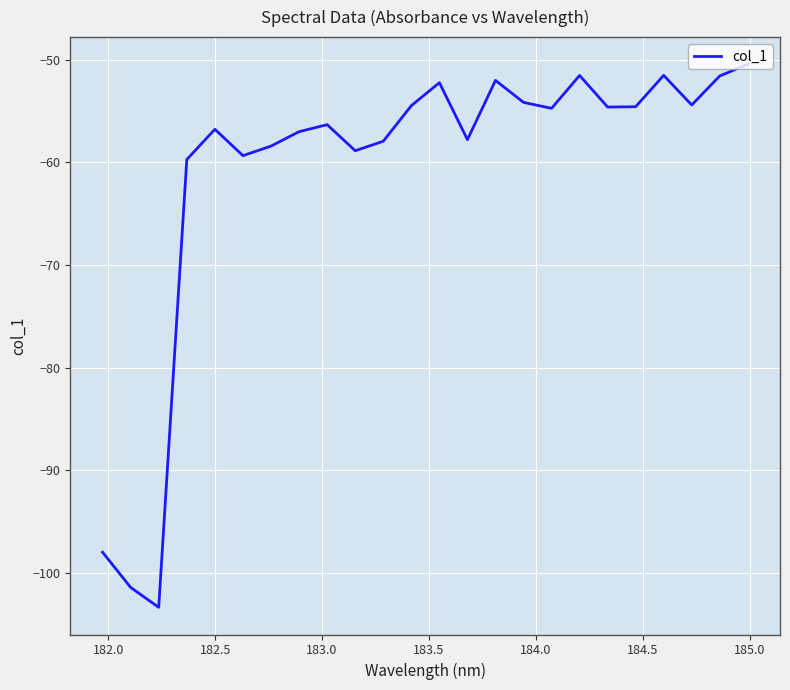

What is the smallest value displayed?

-103.3